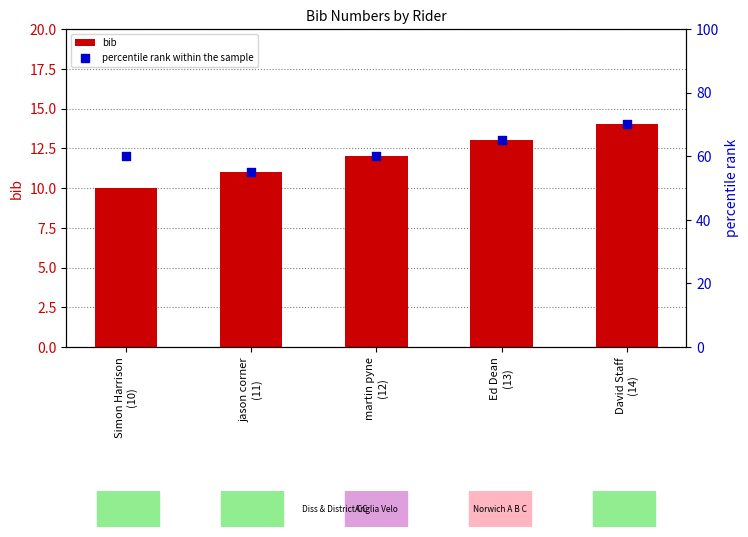

Which series reaches the minimum Y coordinate?

bib